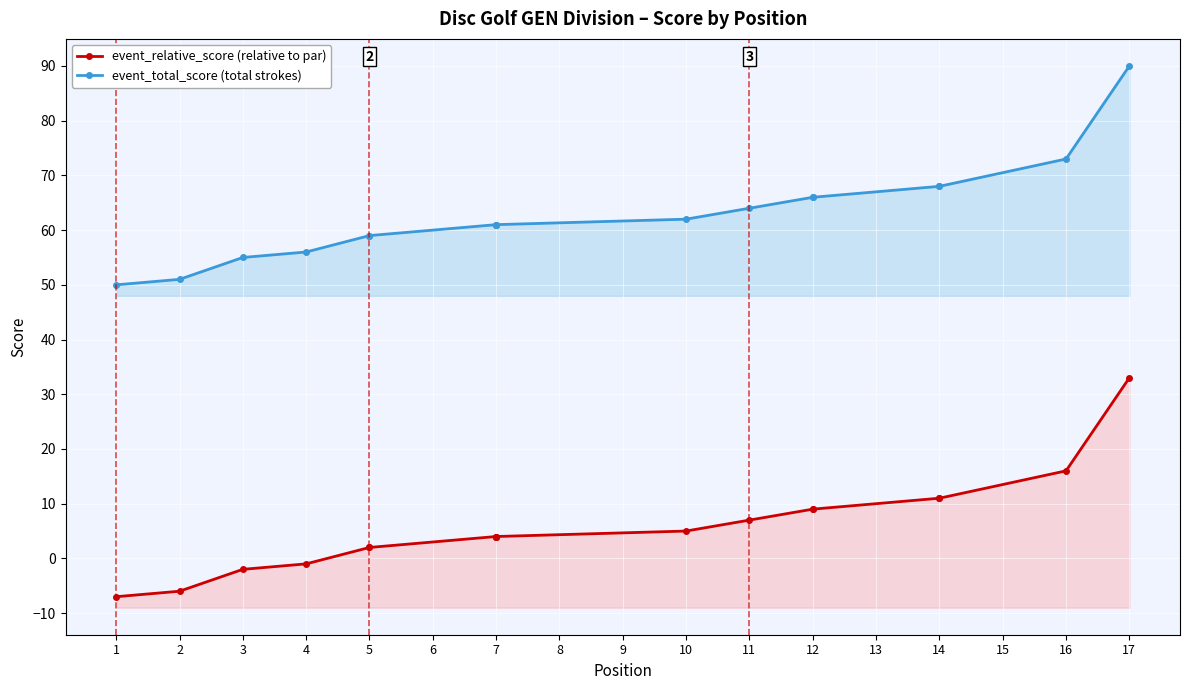

At 7, list the series in order from smallest to largest.

event_relative_score, event_total_score